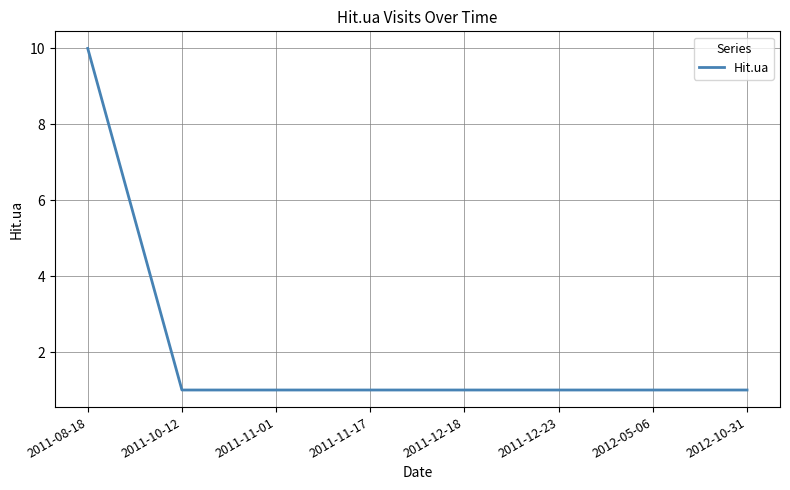

What position from the left is 2011-11-01?

3